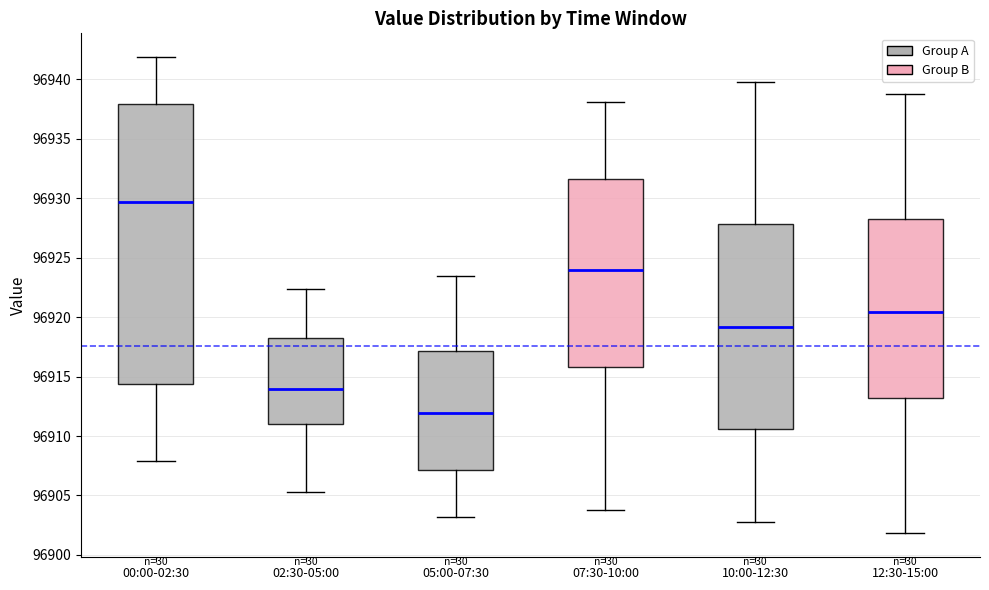

Which box has the lowest median line?

05:00-07:30